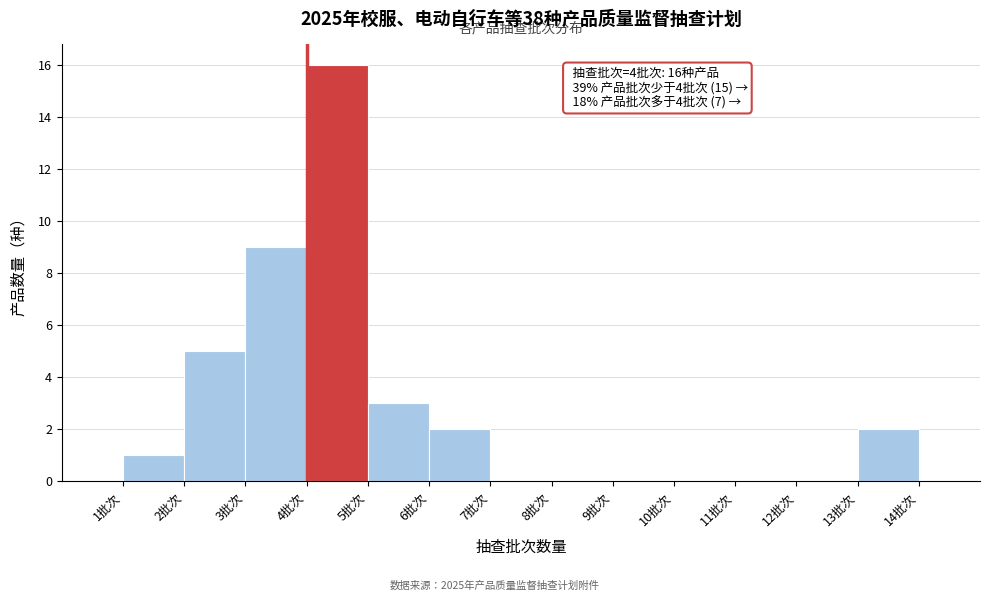

Over which range of the x-axis is the bar tallest?

4 to 5